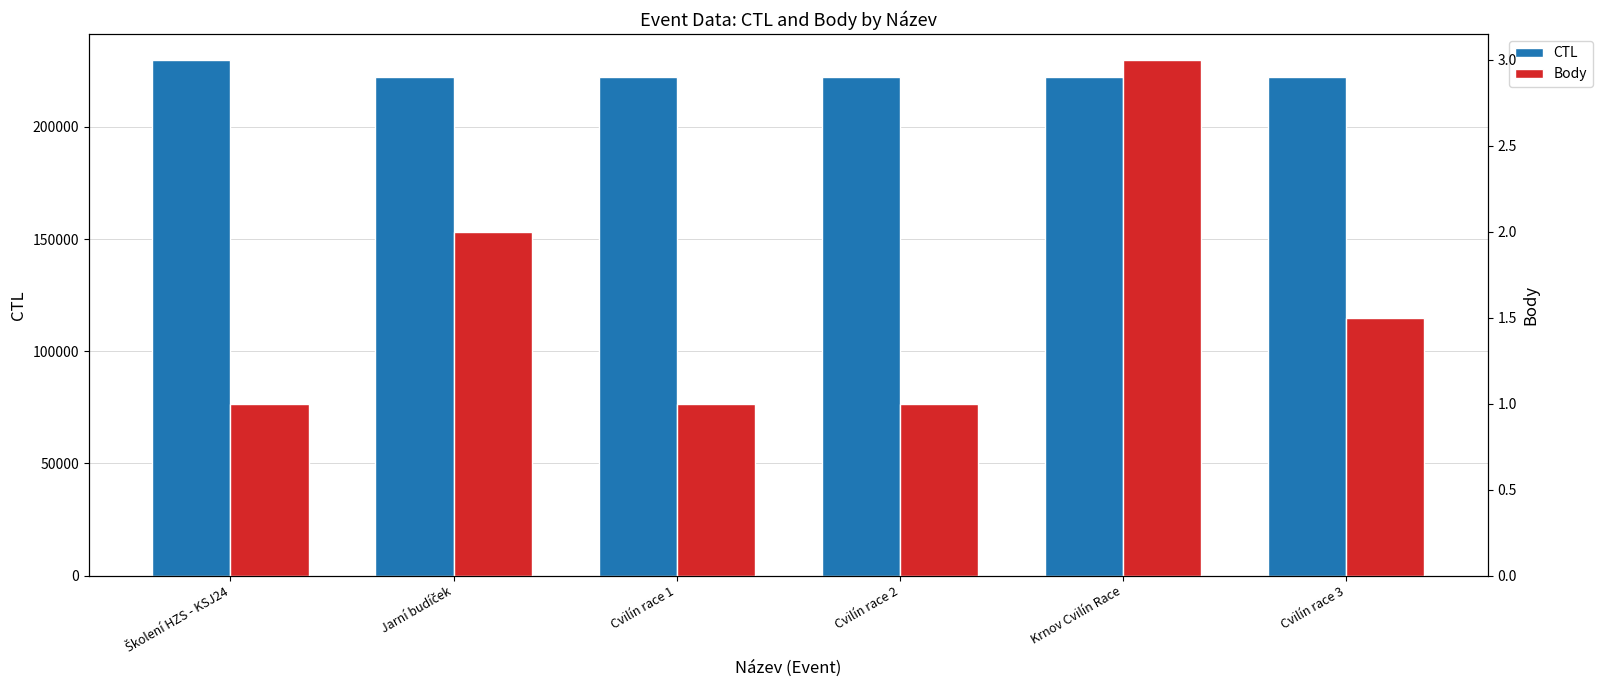

True or false: Body has a value of 1.0 at Školení HZS - KSJ24.

True